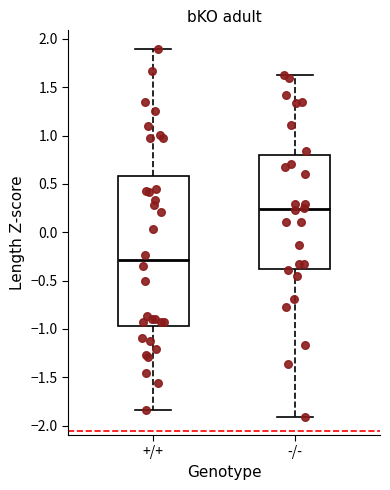

Which box's median line is the highest?

-/-